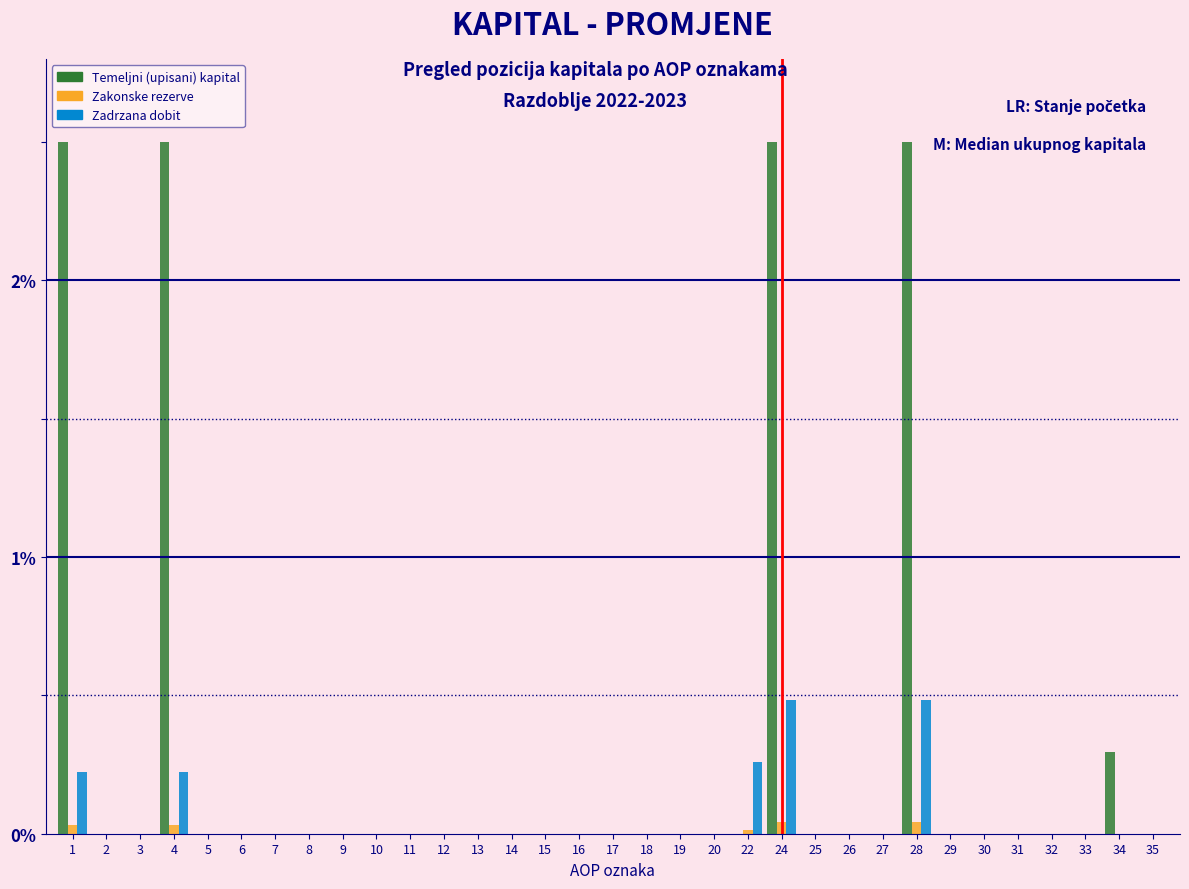

True or false: Zadrzana dobit has a value of 0.0 at 8.

True